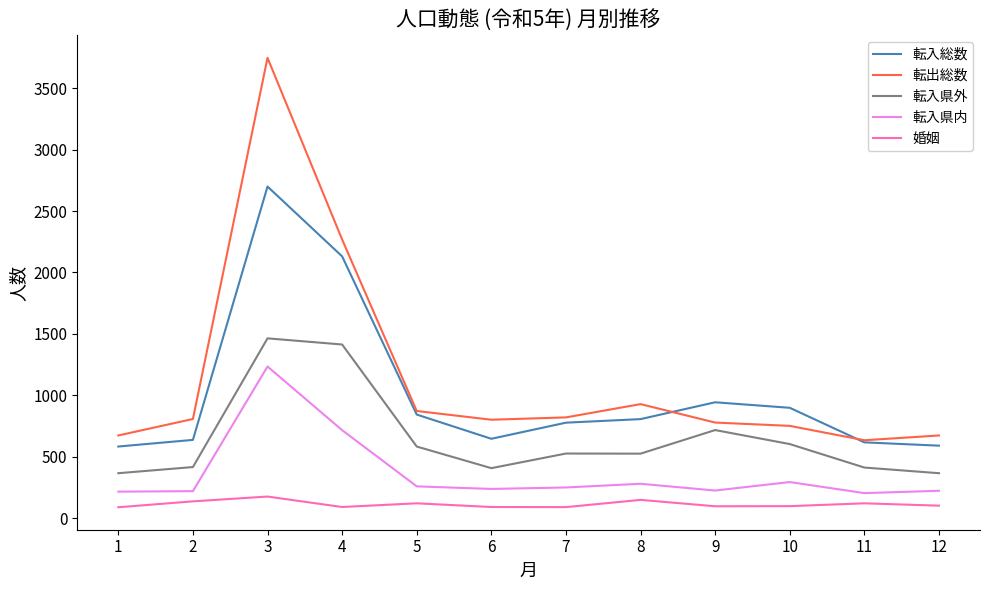

True or false: 転入県外 and 婚姻 cross at least once.

False